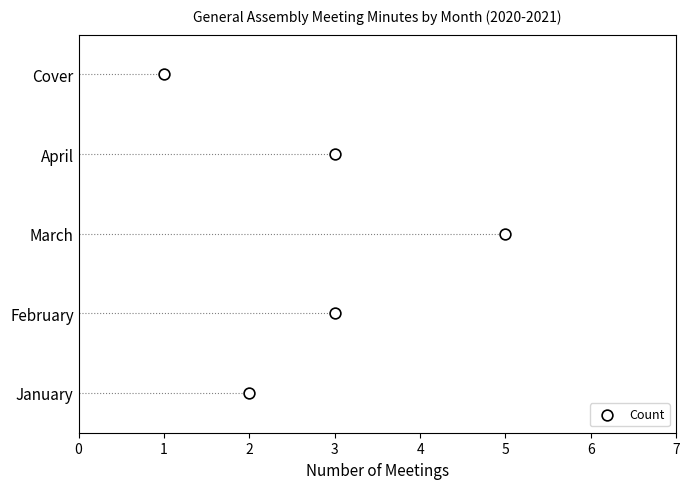

What is the change in value from 3 to 1?

+3